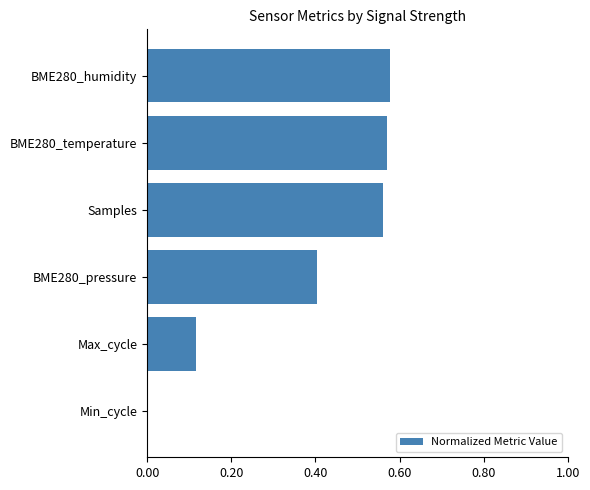

What is the sum of all values?

2.2